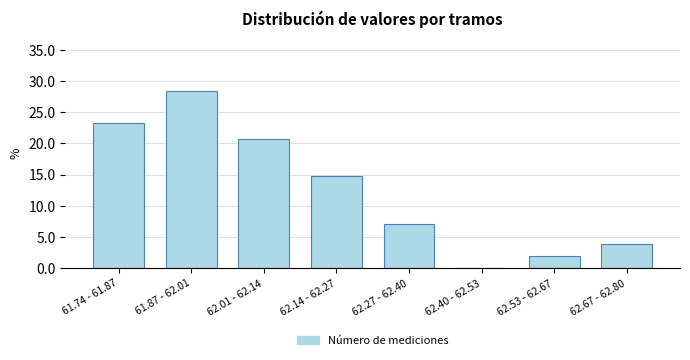

Reading left to right, extract all data points from this chart.

61.74 - 61.87=23.2	61.87 - 62.01=28.4	62.01 - 62.14=20.6	62.14 - 62.27=14.8	62.27 - 62.40=7.1	62.40 - 62.53=0.0	62.53 - 62.67=1.9	62.67 - 62.80=3.9